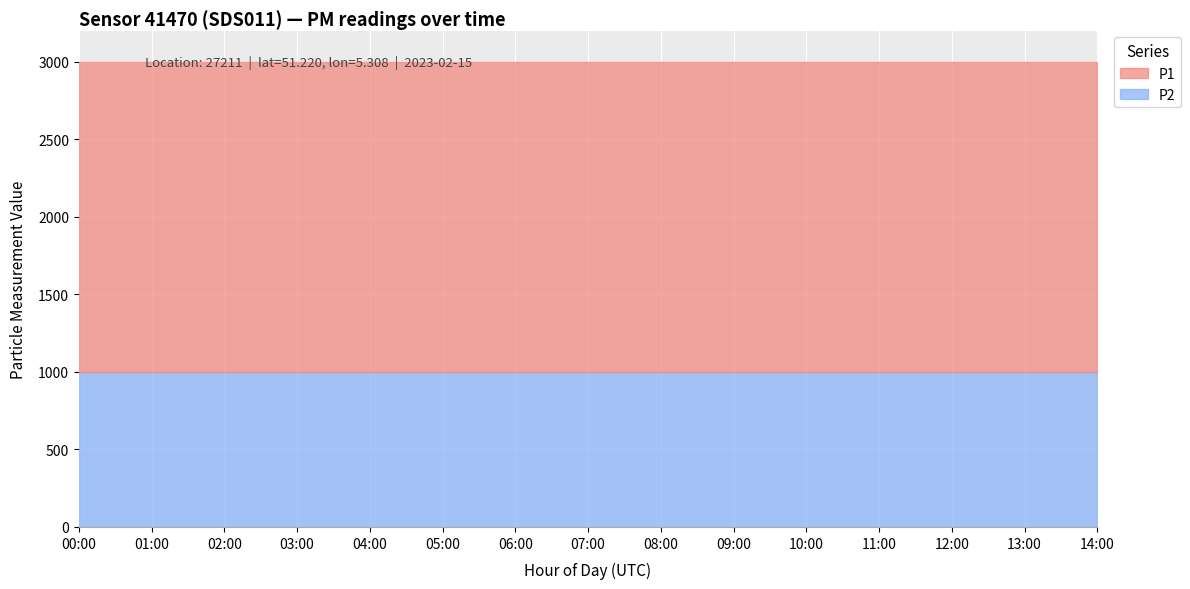

What is the minimum value for P2?

999.9